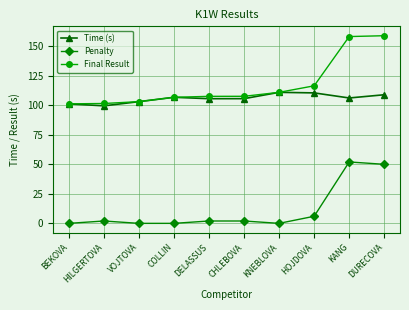

What position from the right is DURECOVA?

1